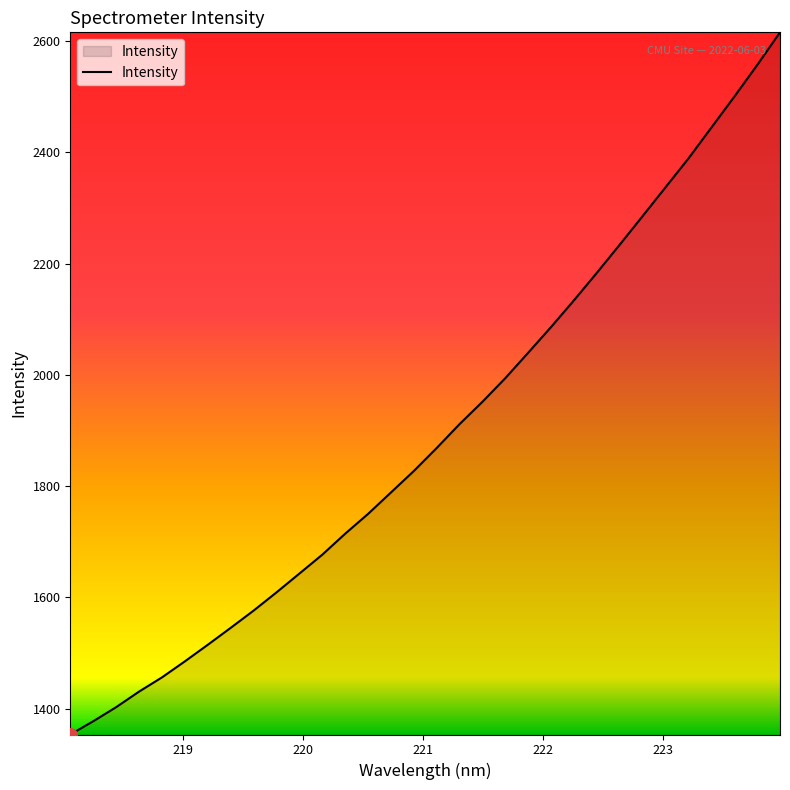

Does the chart display data point markers on the line(s)?

No